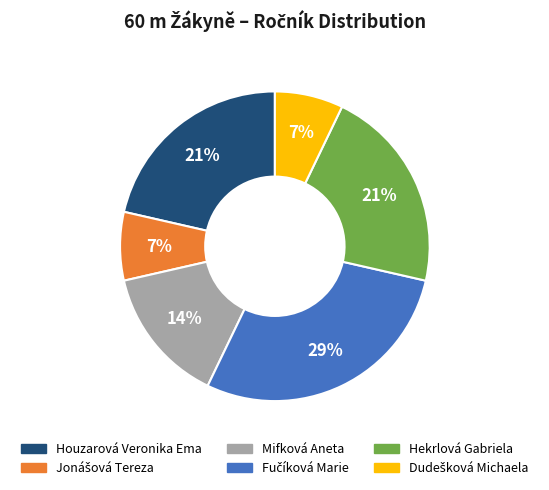

Which has a higher value, Hekrlová Gabriela or Mifková Aneta?

Hekrlová Gabriela